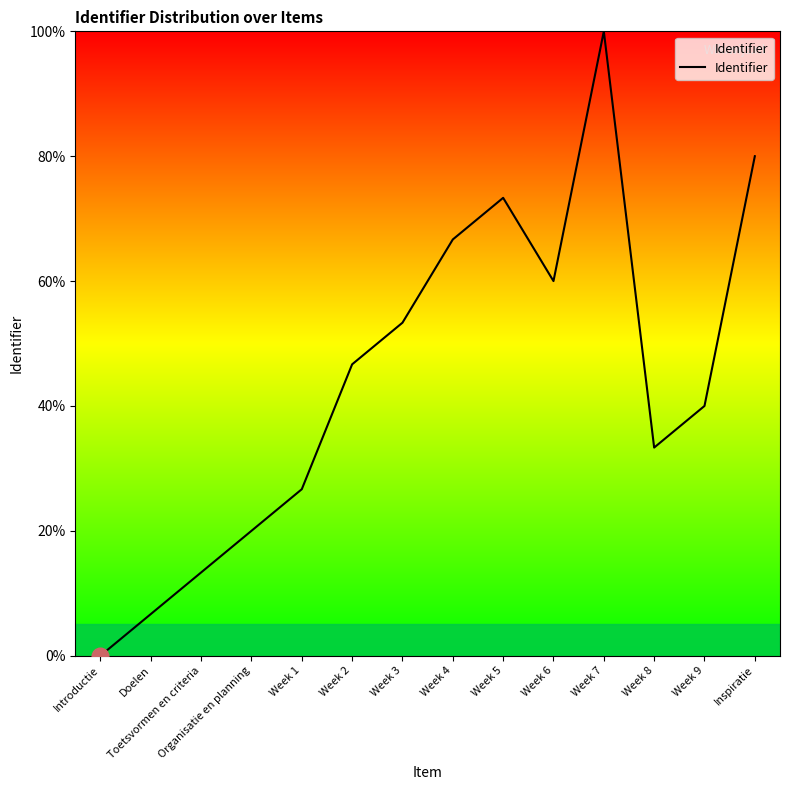

Is it true that the value at Week 6 is 60.0?

True